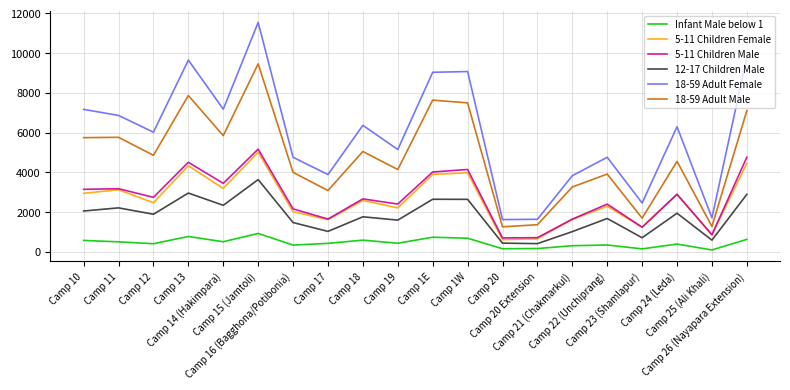

What position from the right is Camp 14 (Hakimpara)?

16